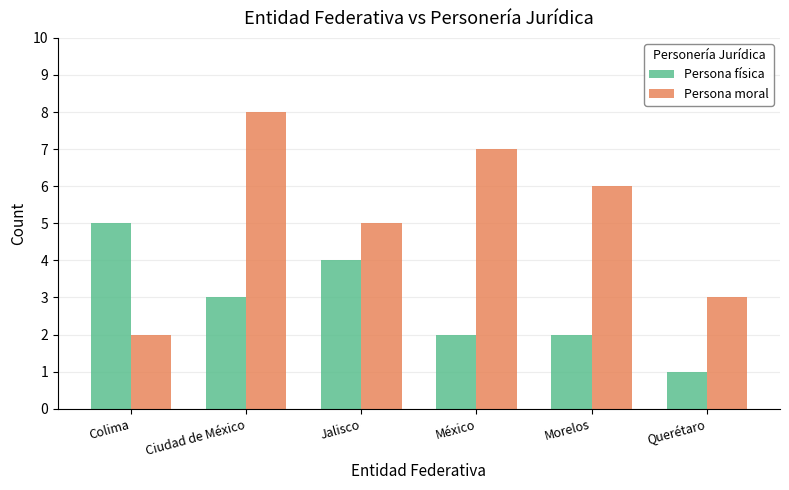

At which label does Persona moral reach its peak?

Ciudad de México